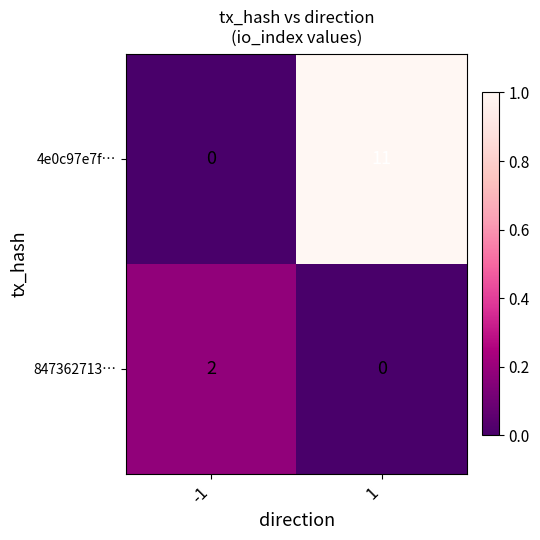

True or false: 4e0c97e7f… has a value of -7 at -1.

False